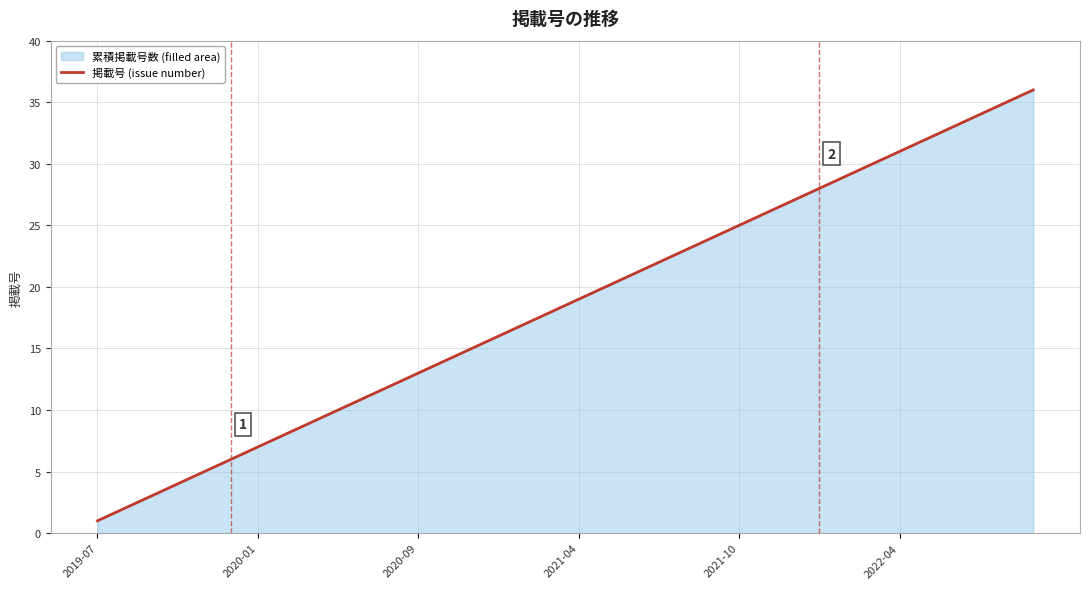

Reading left to right, extract all data points from this chart.

1	2	3	4	5	6	7	8	9	10	11	12	13	14	15	16	17	18	19	20	21	22	23	24	25	26	27	28	29	30	31	32	33	34	35	36